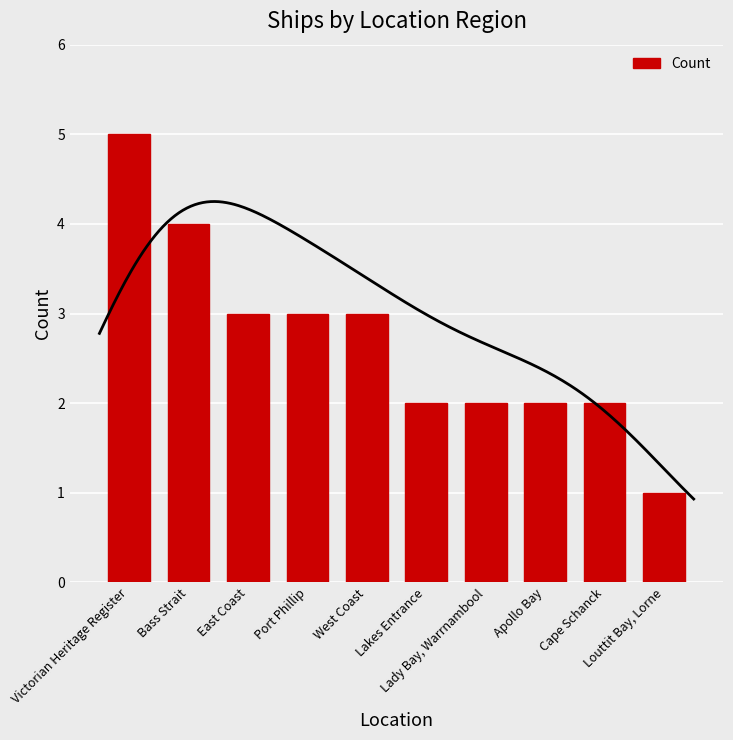

What is the maximum value shown in the chart?

5